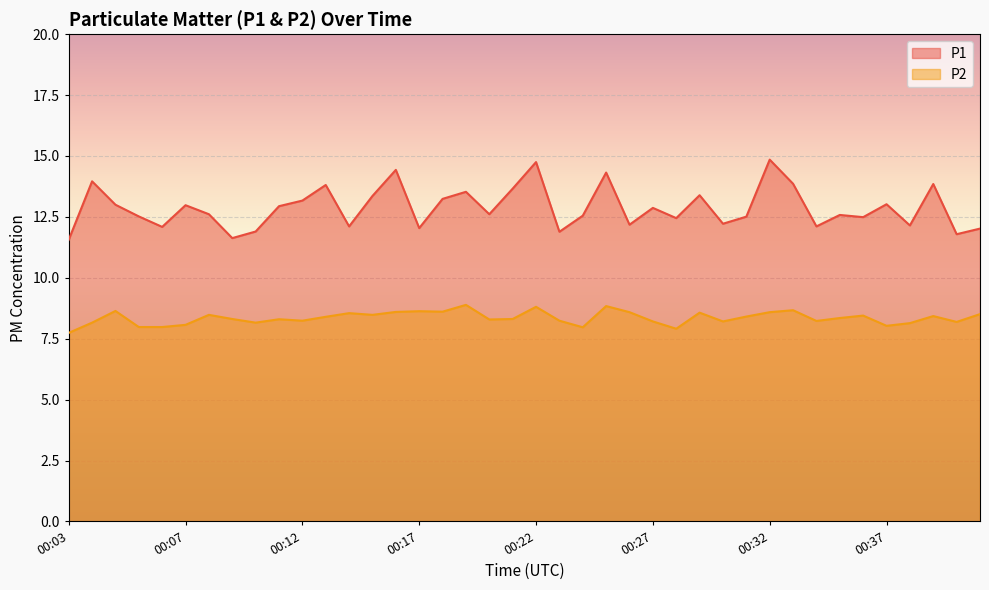

Which series has the largest range (max minus min)?

P1